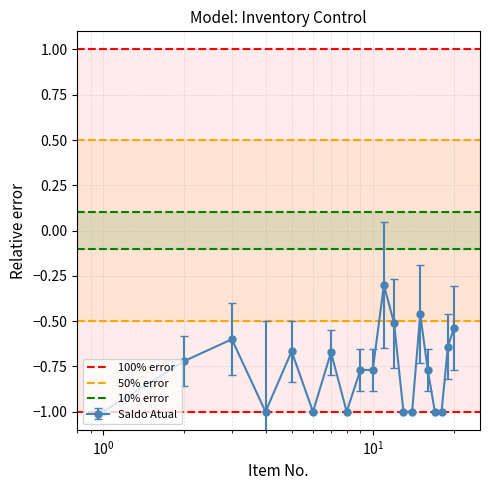

What is the maximum value for Saldo Atual?

-0.3